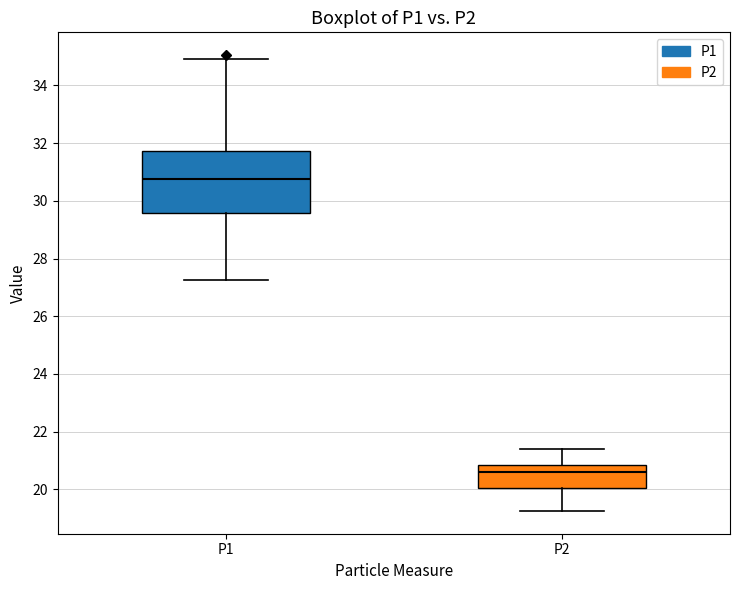

Reading left to right, transcribe this box plot: for each box, give where its median line is, the range the box spans, and where its two whiskers end, as read against the y-axis. The values are not printed on the chart, so give them approximately, as read against the axis.

P1: median 30.8, box 29.6 to 31.8, whiskers 27.2 to 35.0
P2: median 20.6, box 20.0 to 20.8, whiskers 19.2 to 21.4